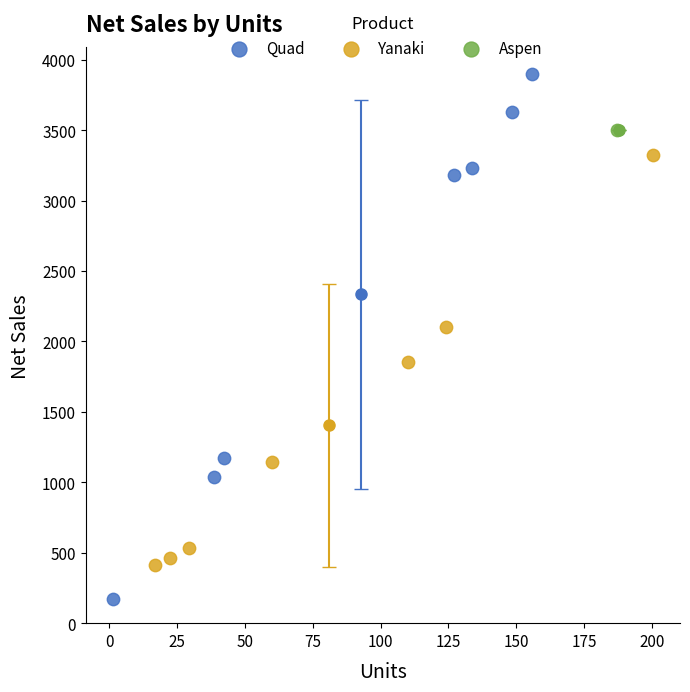

What are all the series names shown in the legend?

Quad, Yanaki, Aspen